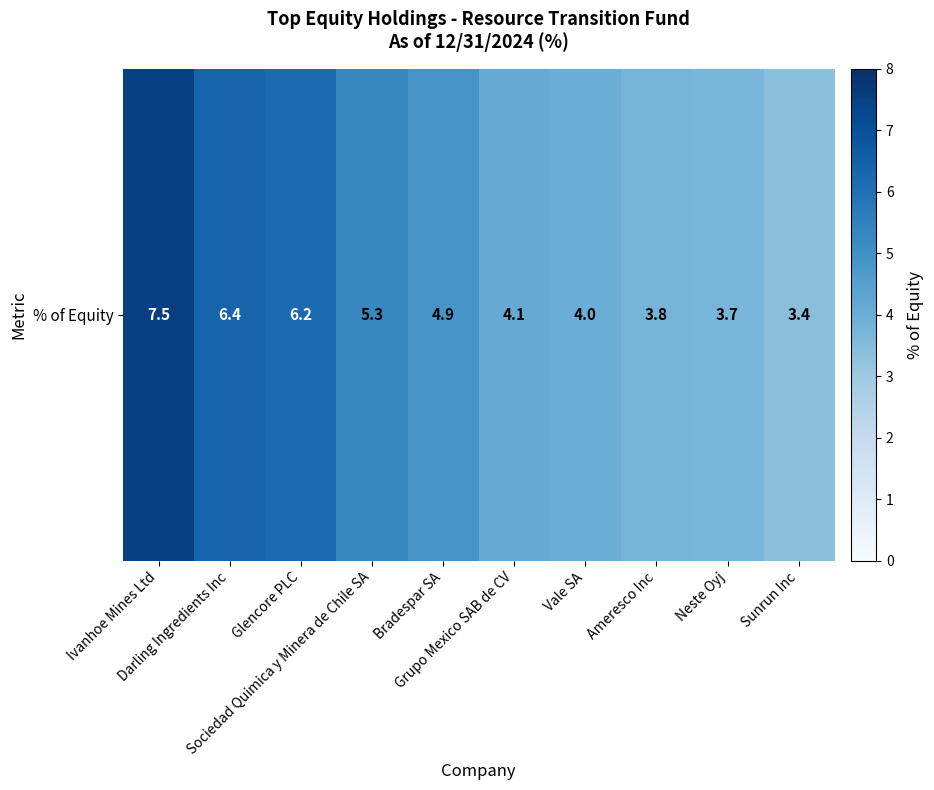

Rank the categories by value from highest to lowest.

Ivanhoe Mines Ltd, Darling Ingredients Inc, Glencore PLC, Sociedad Quimica y Minera de Chile SA, Bradespar SA, Grupo Mexico SAB de CV, Vale SA, Ameresco Inc, Neste Oyj, Sunrun Inc